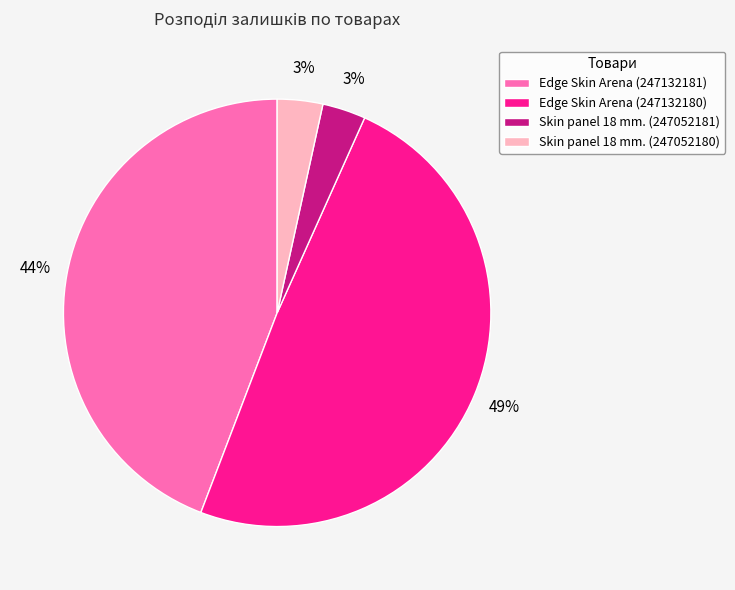

Count the number of slices in the pie.

4